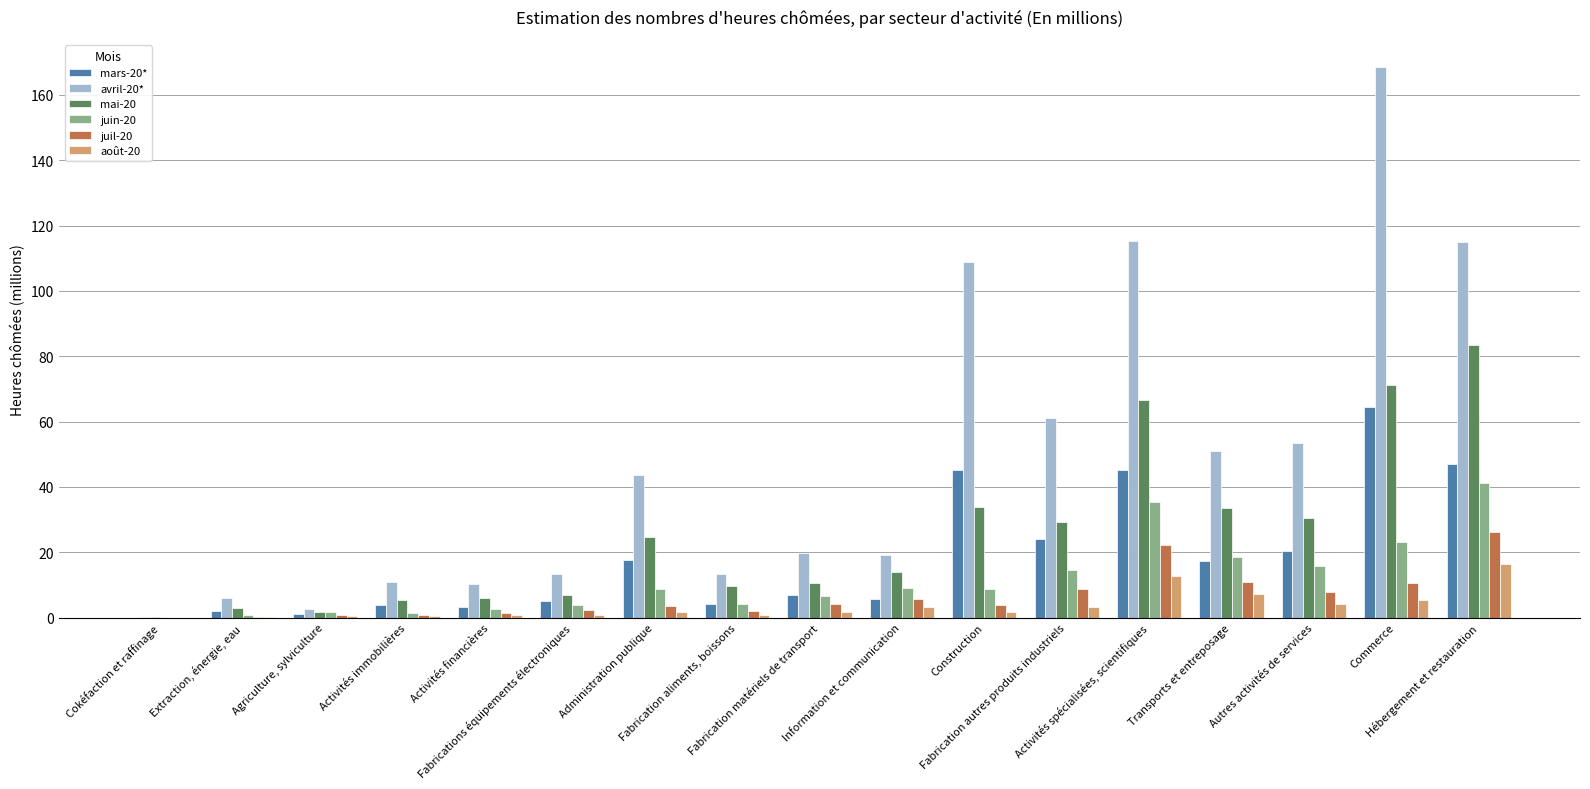

What is the sum of all mars-20* values?

313.7